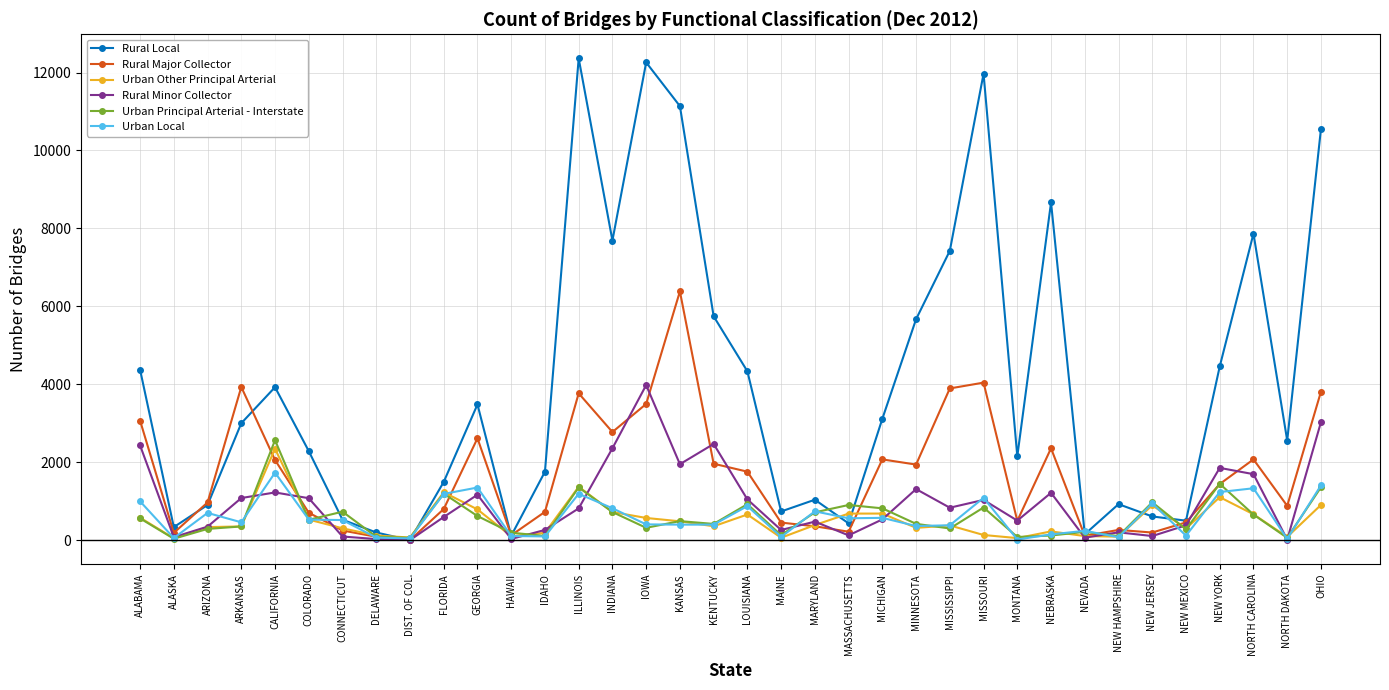

How many data points in Urban Local are less than 515?

18